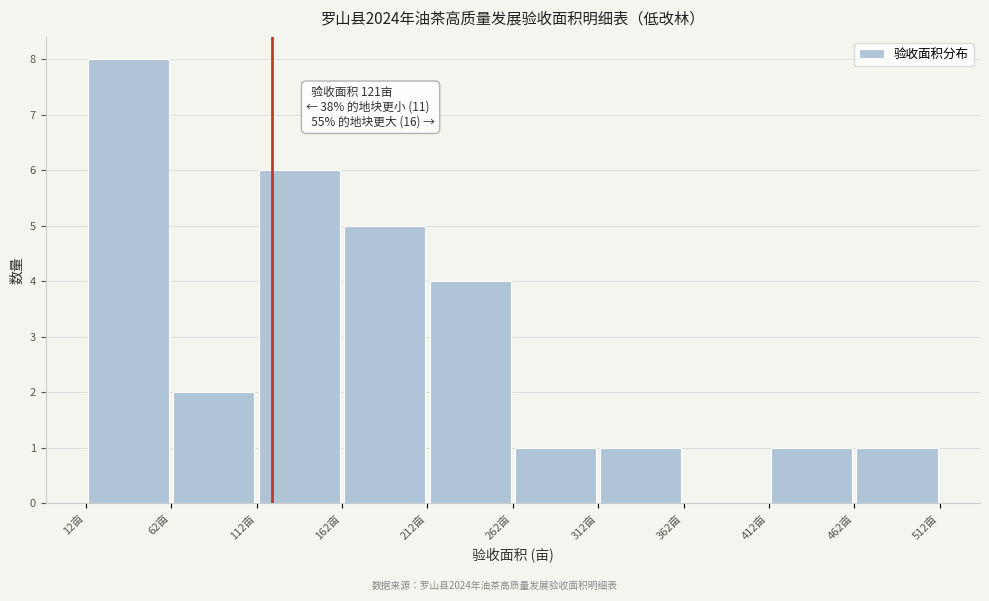

Which range on the x-axis has the tallest bar?

12 to 62